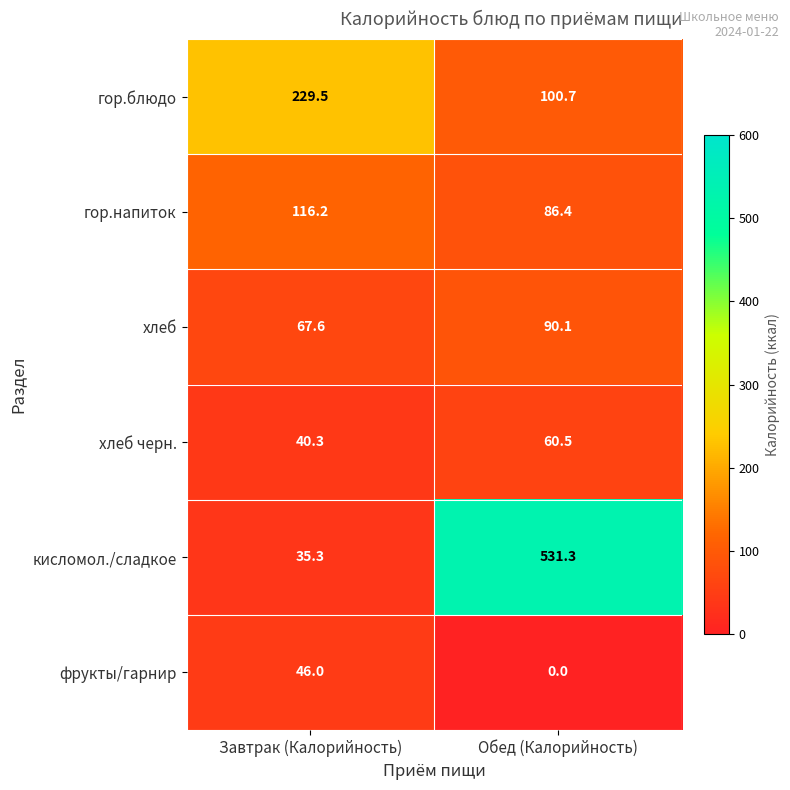

True or false: гор.напиток has a value of 38.0 at Обед (Калорийность).

False